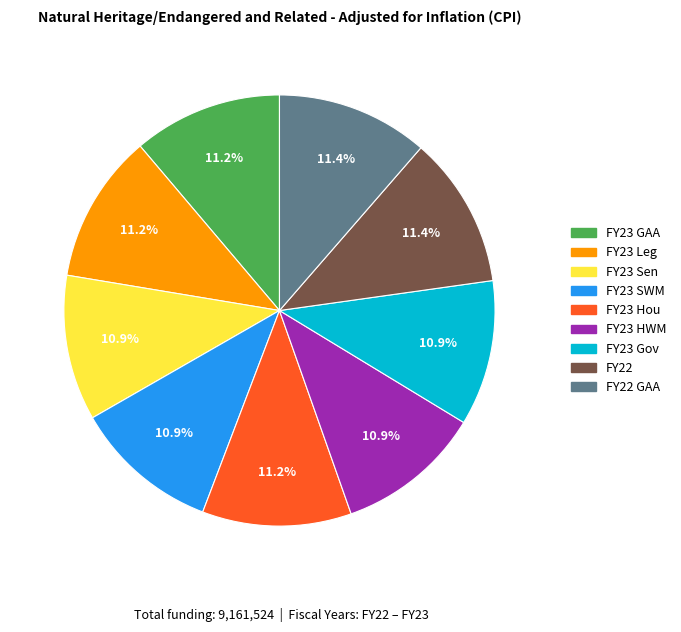

Combined, what portion of the pie is FY23 HWM and FY23 Hou?

22.1%